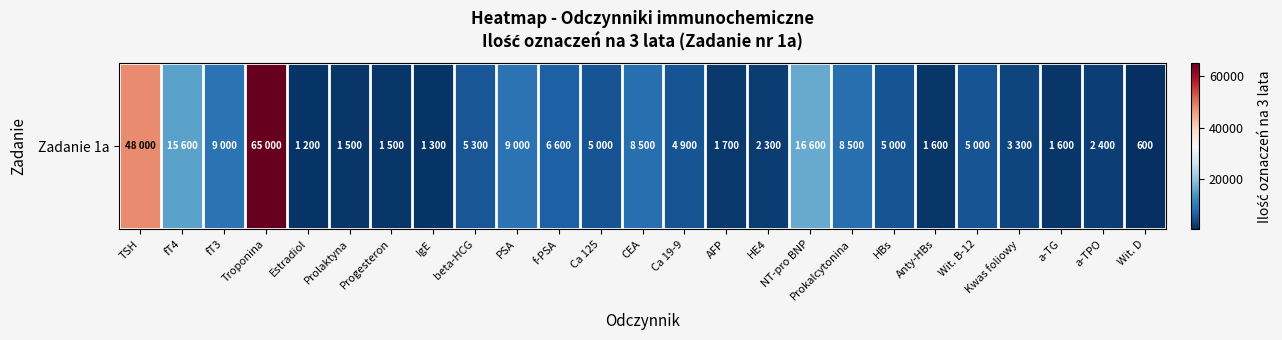

What is the difference between the second highest and minimum values?

47400